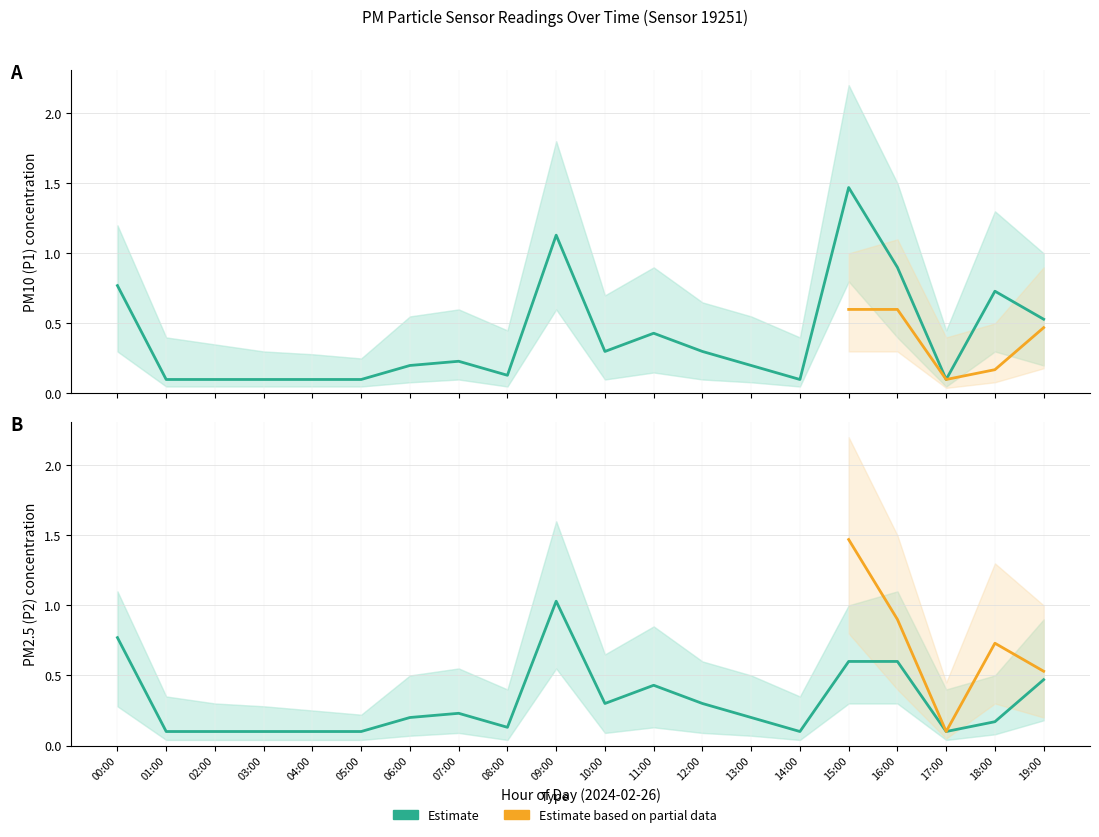

Is this an area chart (filled region under the line)?

No